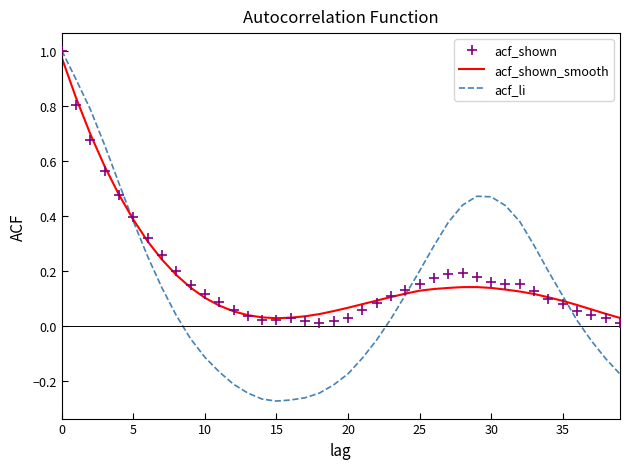

Which series has the widest spread of values?

acf_li